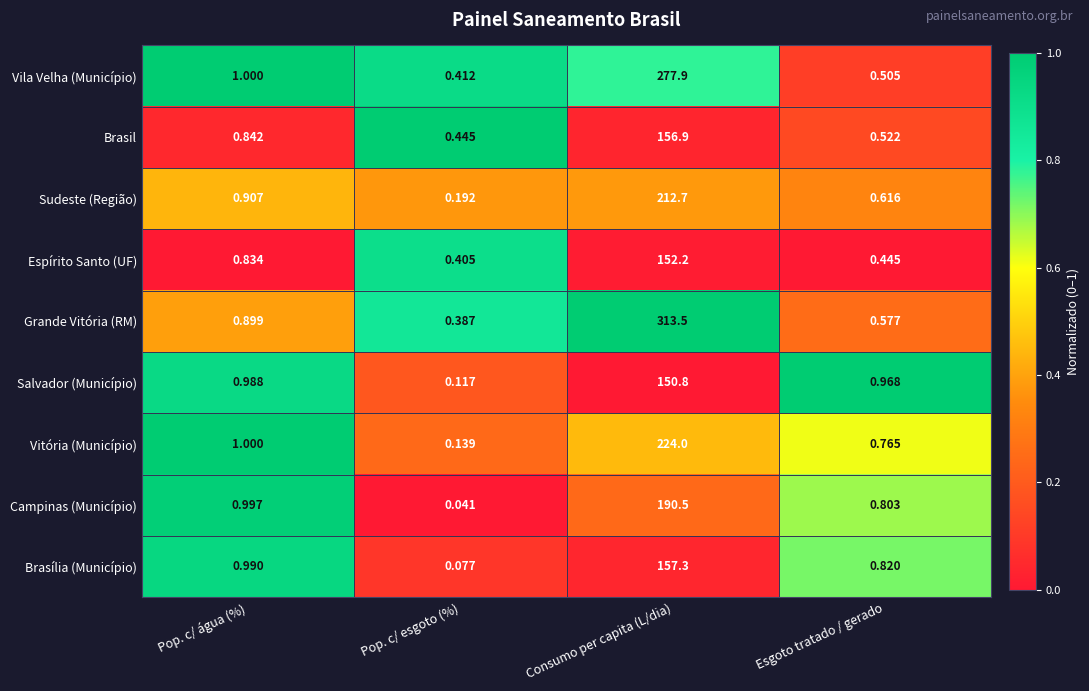

At which category does the chart reach its minimum across all series?

Pop. c/ esgoto (%)